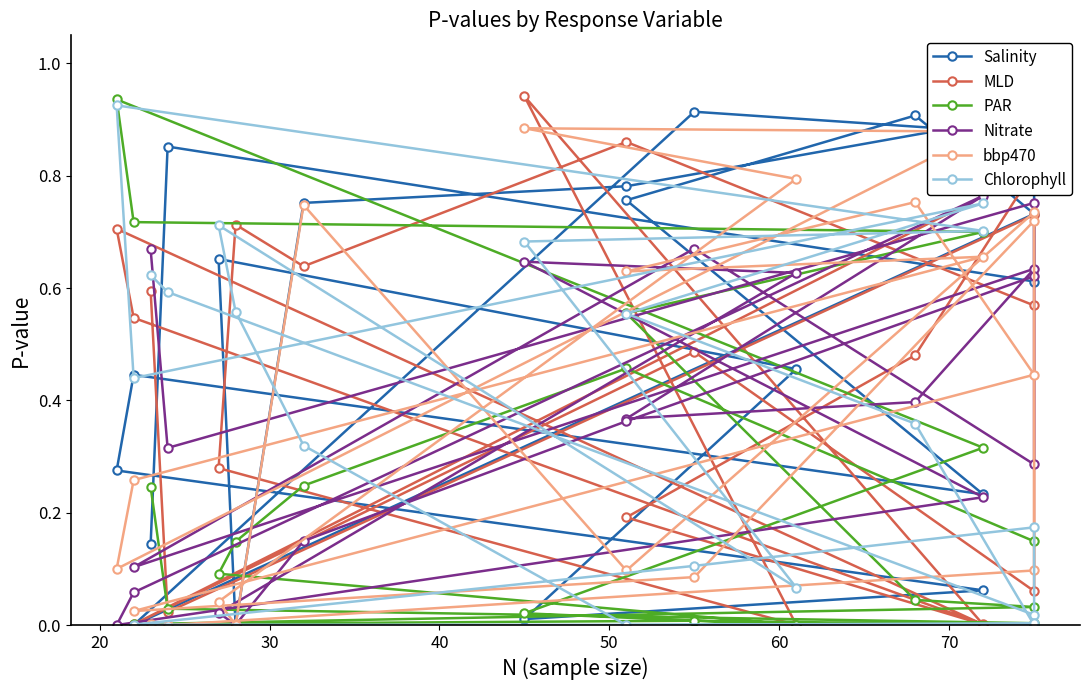

At how many categories does at least one series exceed 0?

20